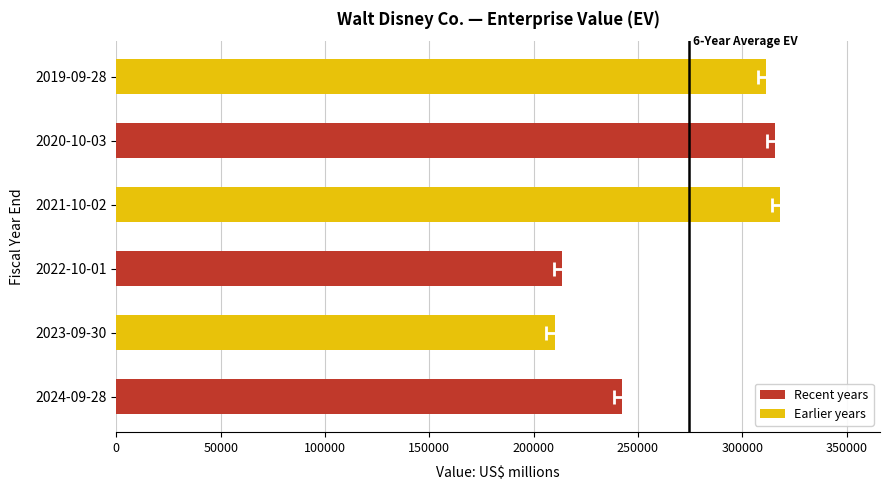

What is the sum of the values at 2021-10-02 and 2024-09-28?

560715